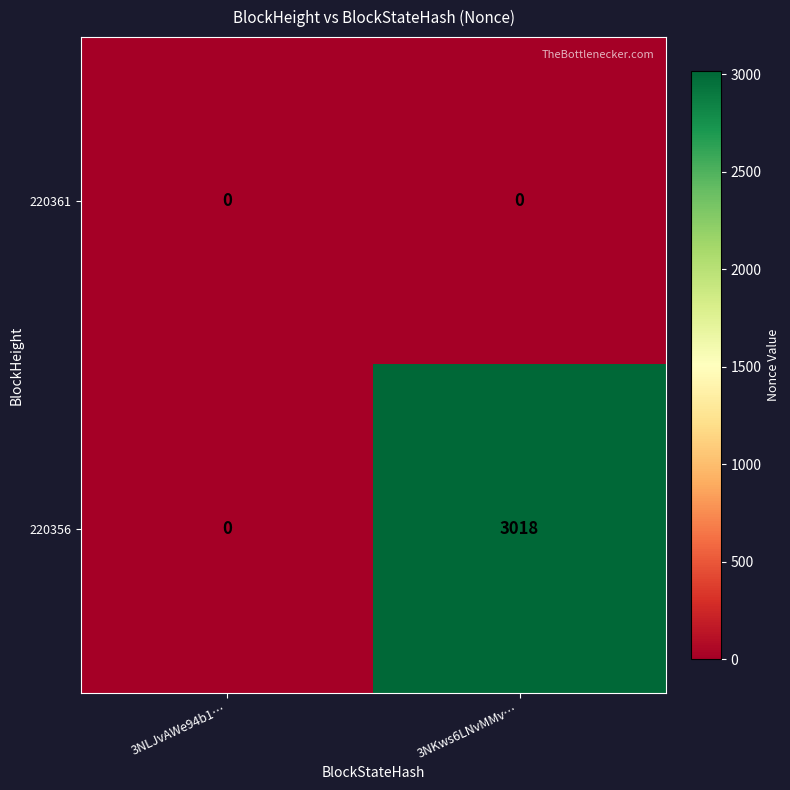

Between 3NLJvAWe94b1… and 3NKws6LNvMMv…, which series saw the biggest shift?

220356